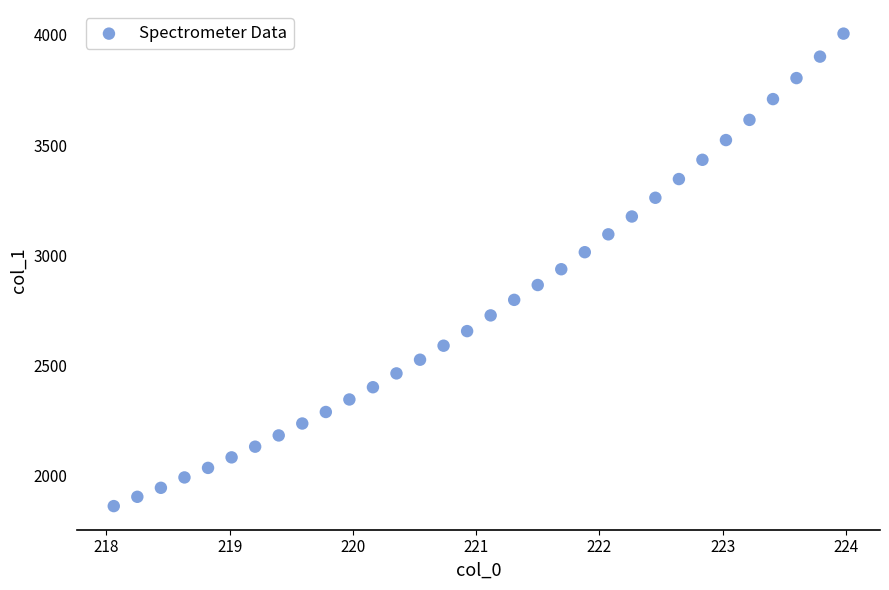

What is the range of X values (max minus min)?

5.9